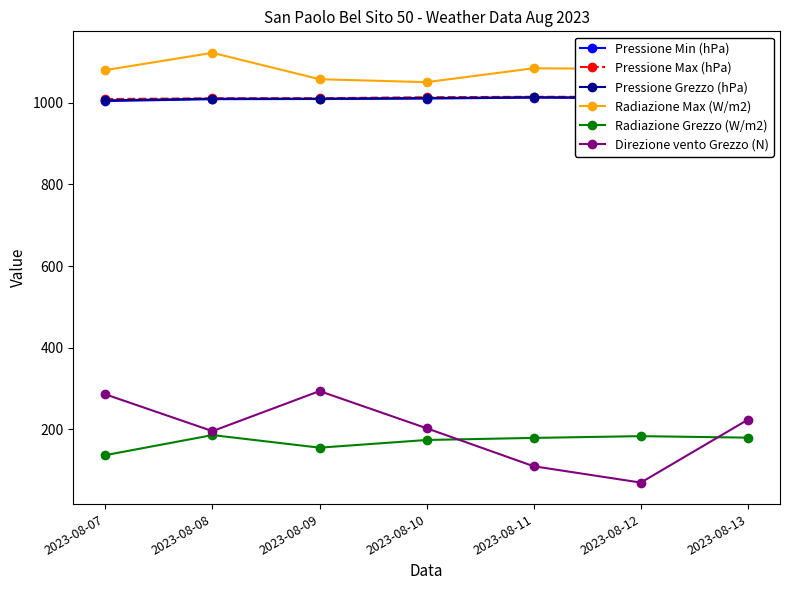

What is the value of the Pressione Grezzo (hPa) point at the 1st from the left?

1005.6